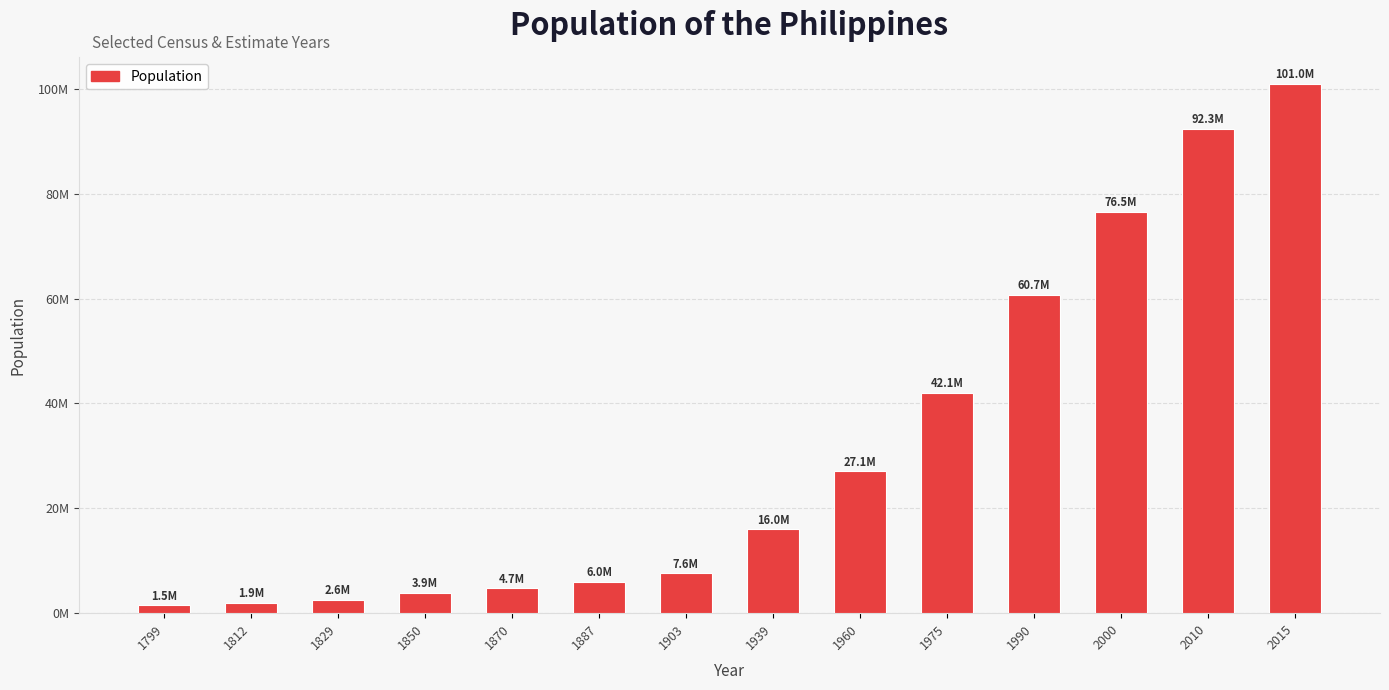

The chart shows a value of 47158972 at 1960. True or false?

False